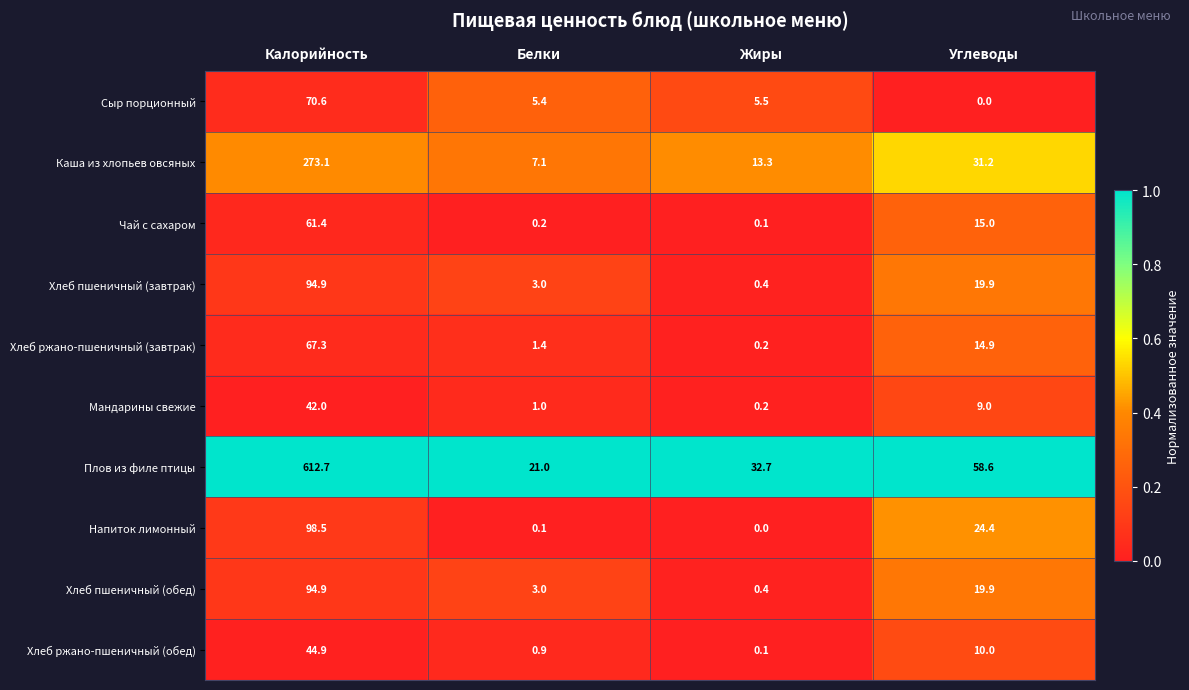

Which series has the largest total across all categories?

Плов из филе птицы